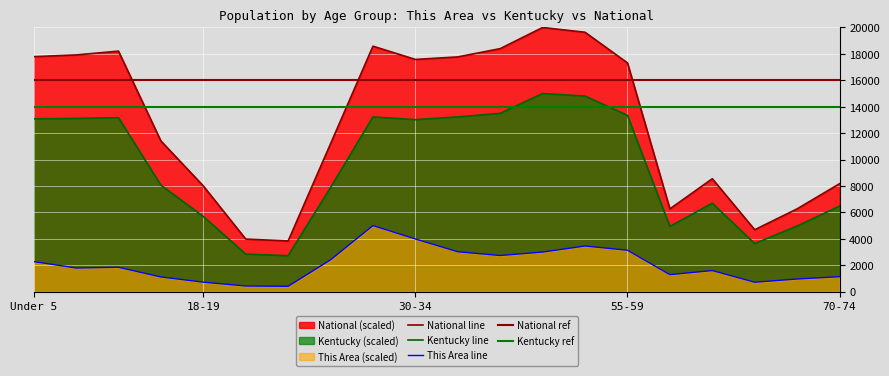

What is the greatest value displayed?

20000.0